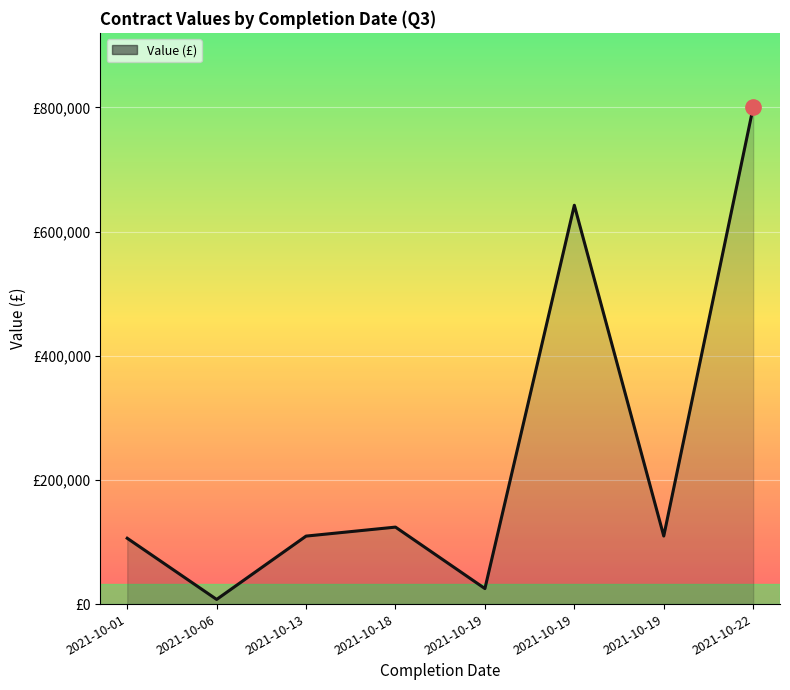

True or false: the data shows 25000.0 at 2021-10-19.

True